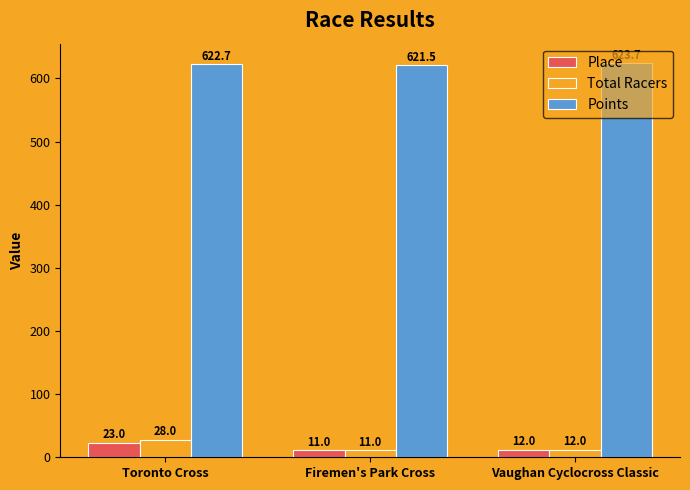

Rank the categories by Place value from highest to lowest.

Toronto Cross, Vaughan Cyclocross Classic, Firemen's Park Cross